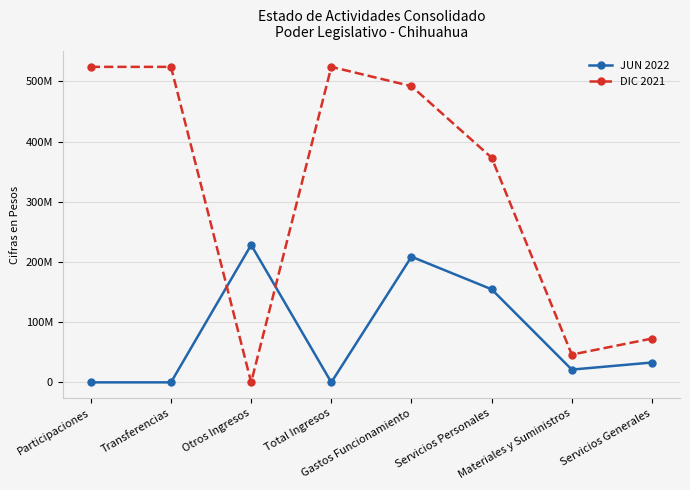

At Servicios Generales, list the series in order from smallest to largest.

JUN 2022, DIC 2021